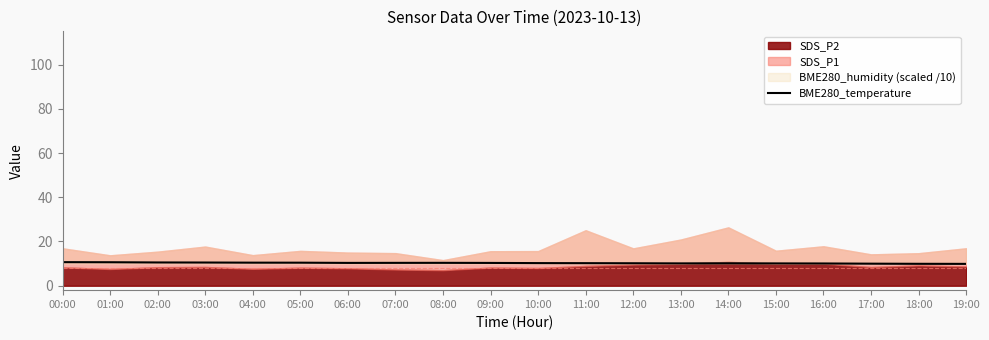

At which label does the data first exceed 10?

00:00